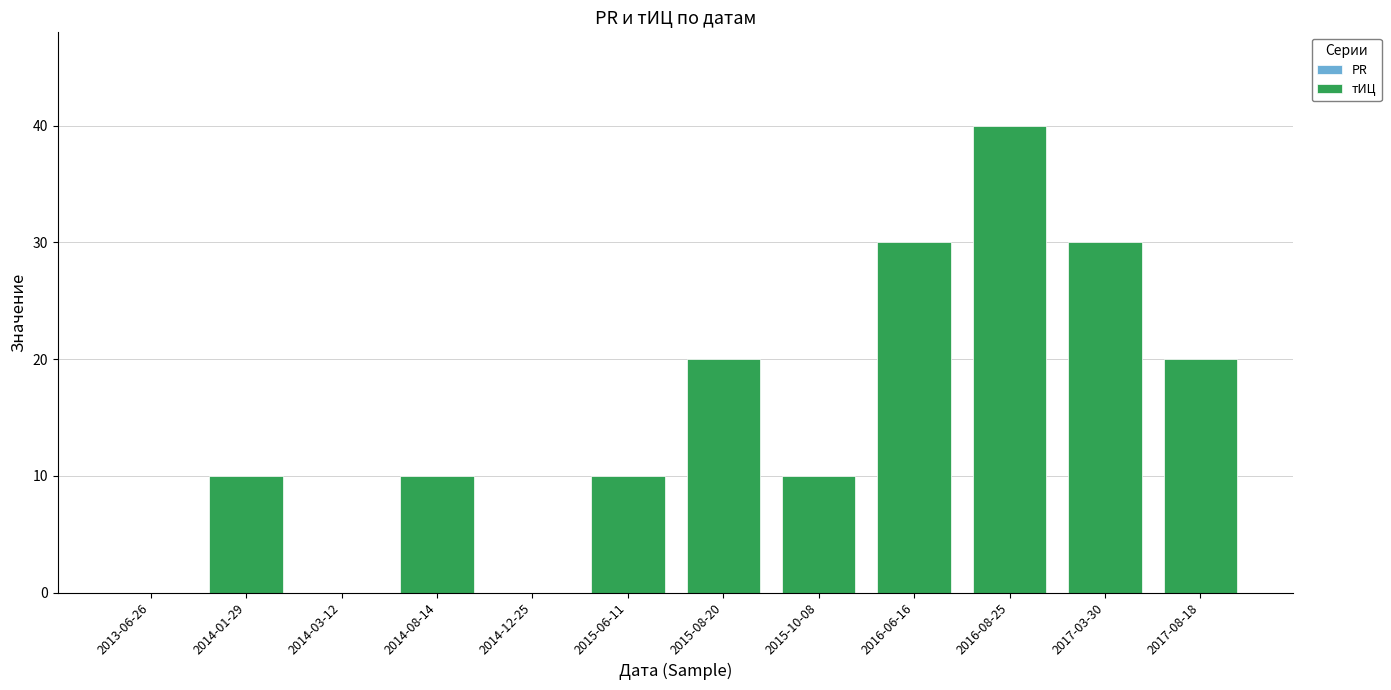

What is the sum of all values?

180